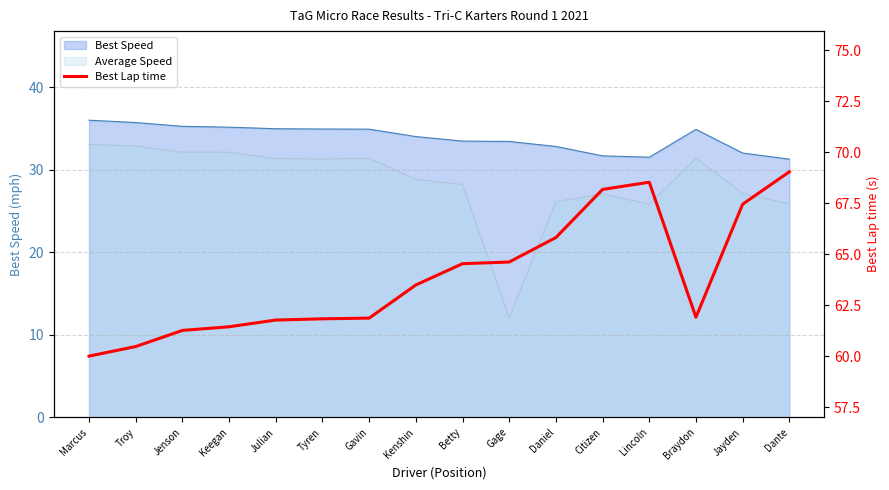

The chart shows a value of 105.8 at Marcus. True or false?

False